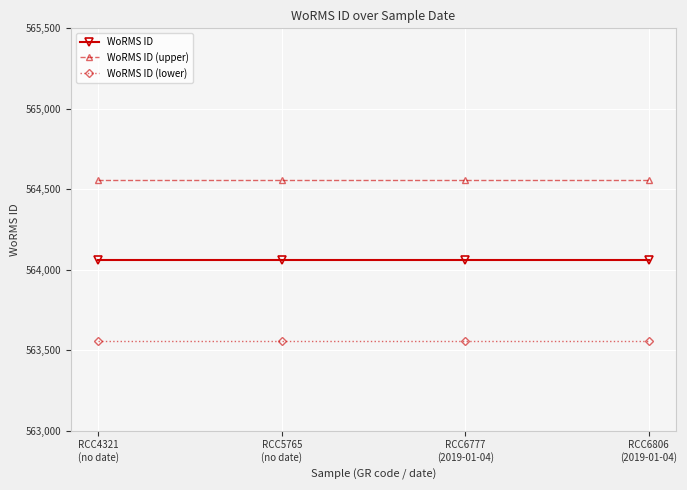

What are all the series names shown in the legend?

WoRMS ID, WoRMS ID (upper), WoRMS ID (lower)